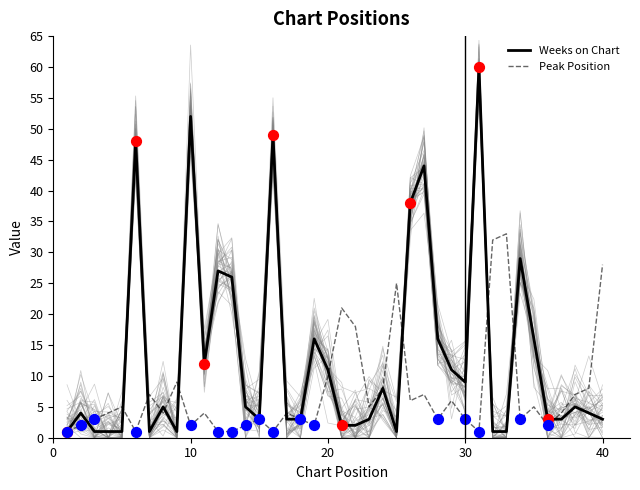

Which series reaches the maximum Y coordinate?

Weeks on Chart